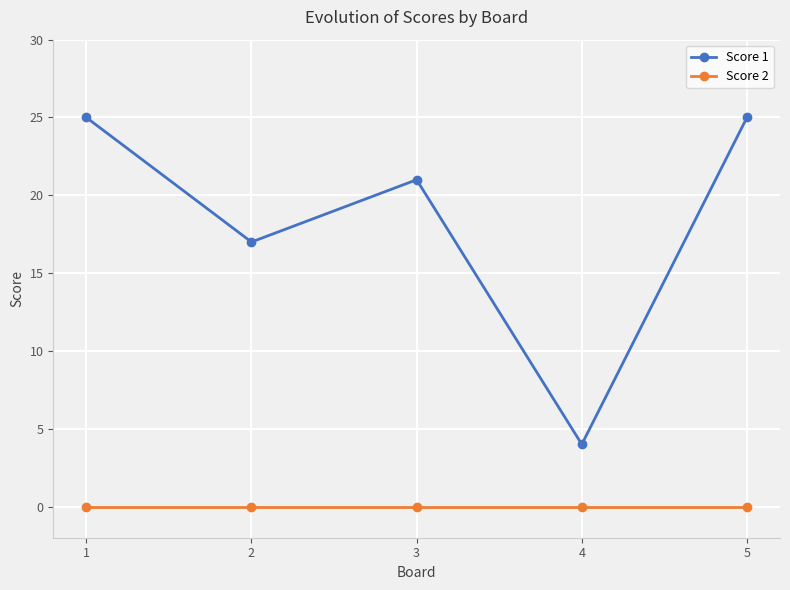

What are all the series names shown in the legend?

Score 1, Score 2